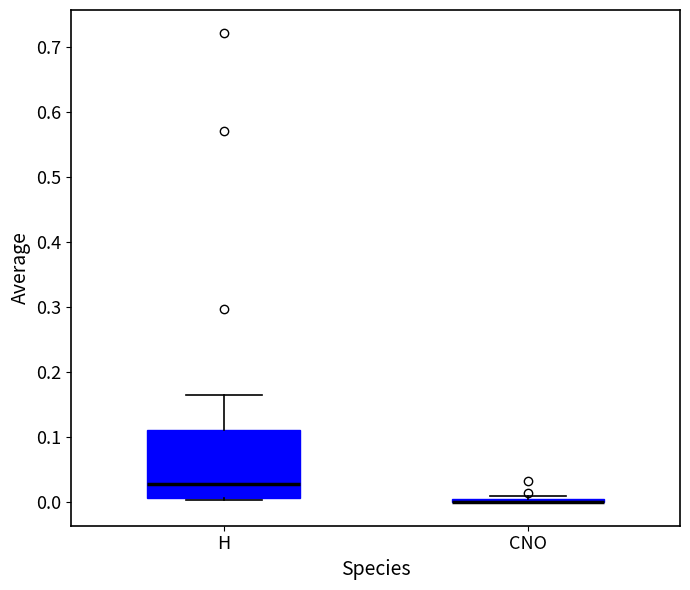

Reading left to right, transcribe this box plot: for each box, give where its median line is, the range the box spans, and where its two whiskers end, as read against the y-axis. The values are not printed on the chart, so give them approximately, as read against the axis.

H: median 0.03, box 0.01 to 0.11, whiskers 0.00 to 0.17
CNO: box collapsed to a line at 0.00, whiskers 0.00 to 0.01